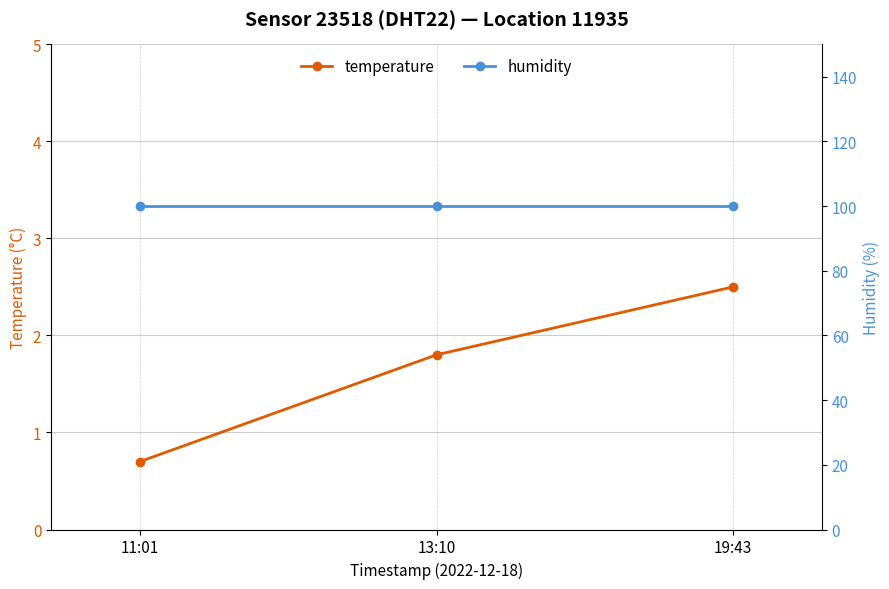

At how many categories does at least one series exceed 30?

3